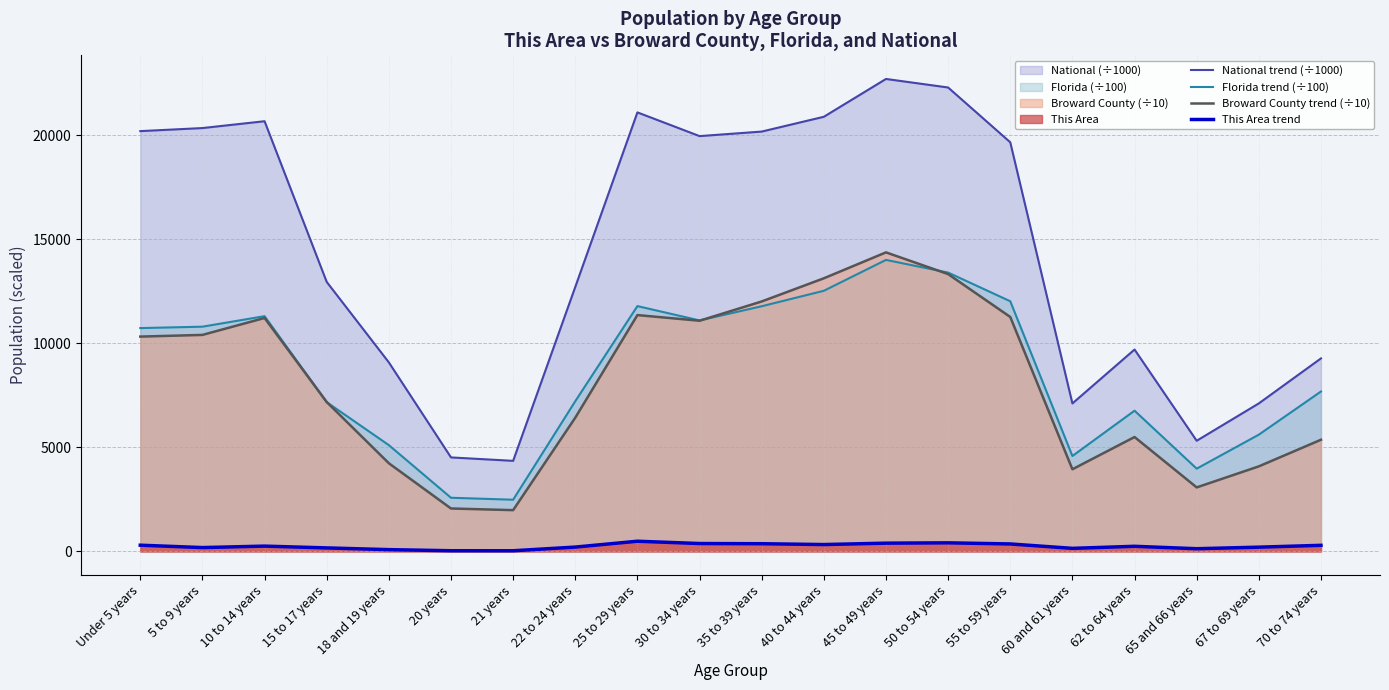

True or false: Broward County trend (÷10) and This Area trend cross at least once.

False